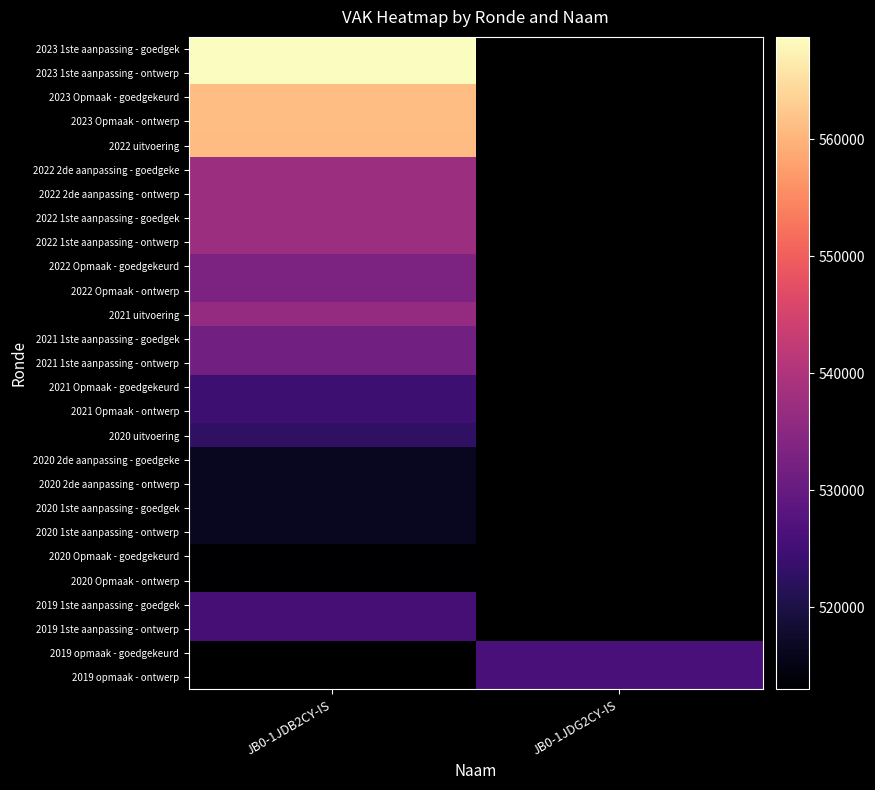

What is the difference between the highest and lowest values at JB0-1JDB2CY-IS?

55757.0